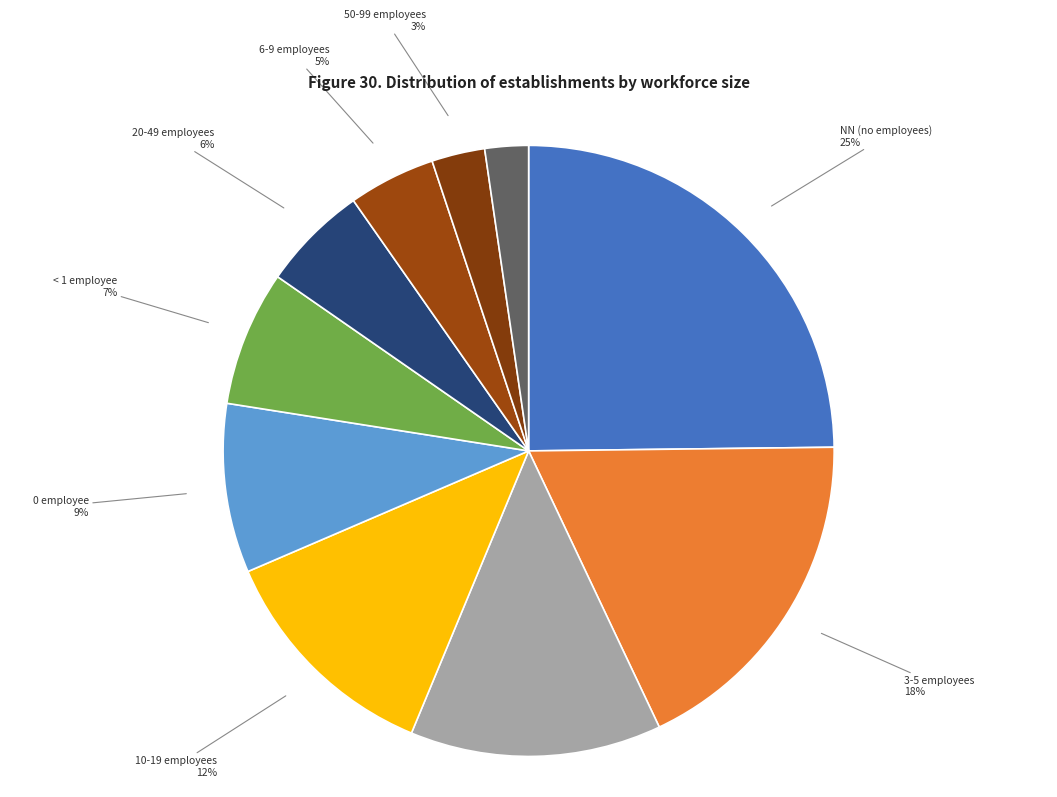

What is the smallest slice in the pie chart?

200-249 employees